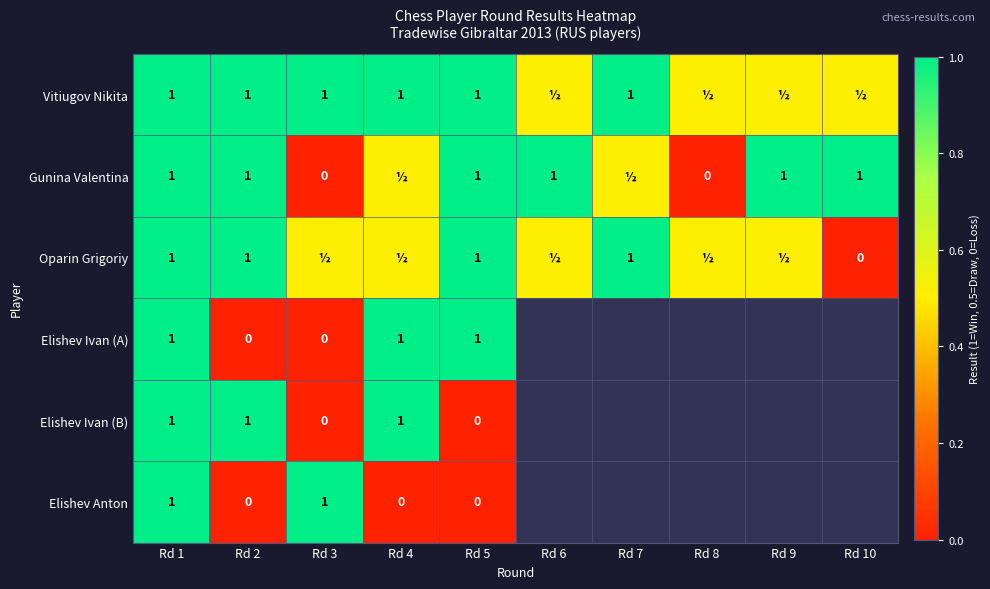

The Gunina Valentina series shows 1.0 at Rd 9. True or false?

True